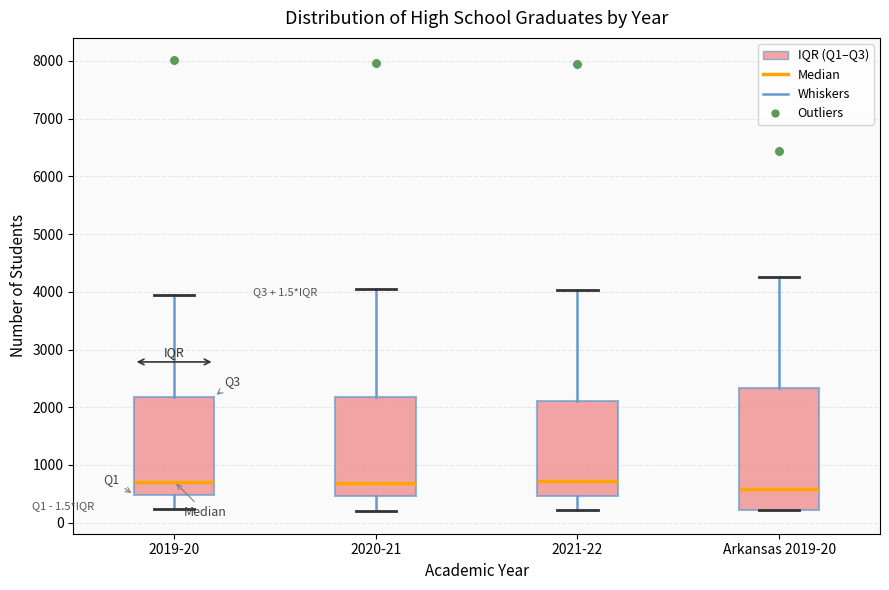

Which box is the tallest, from its lower edge to its upper edge?

Arkansas 2019-20